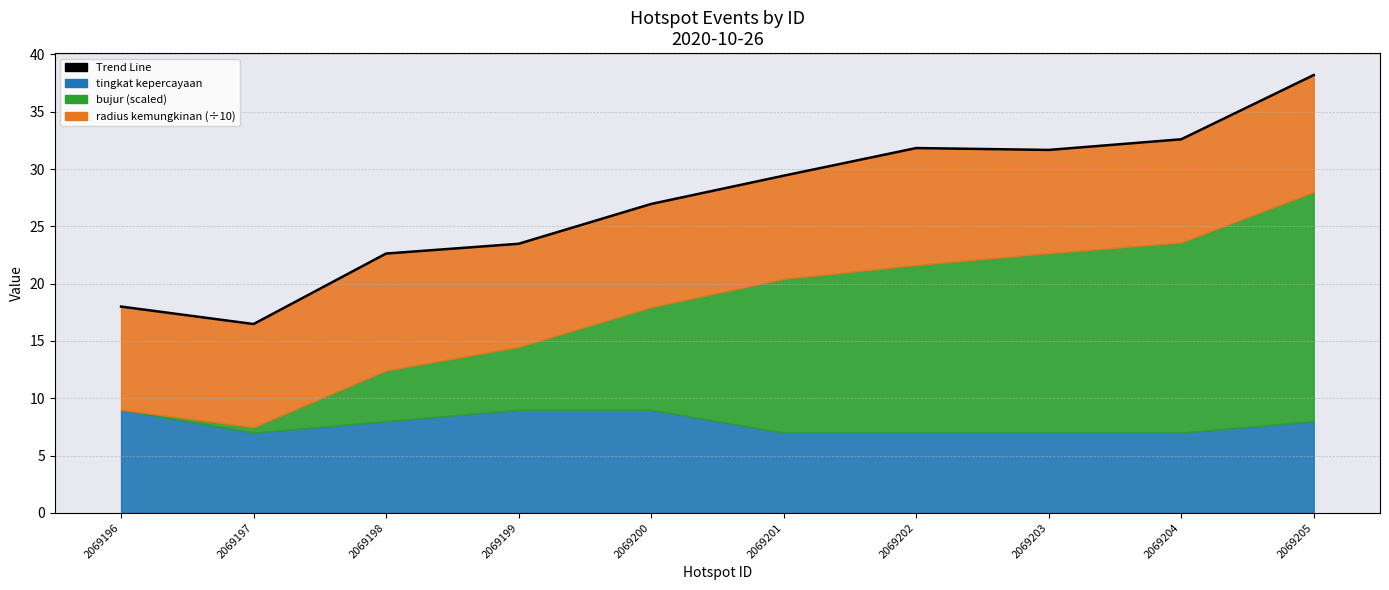

What is the greatest value displayed?

38.2